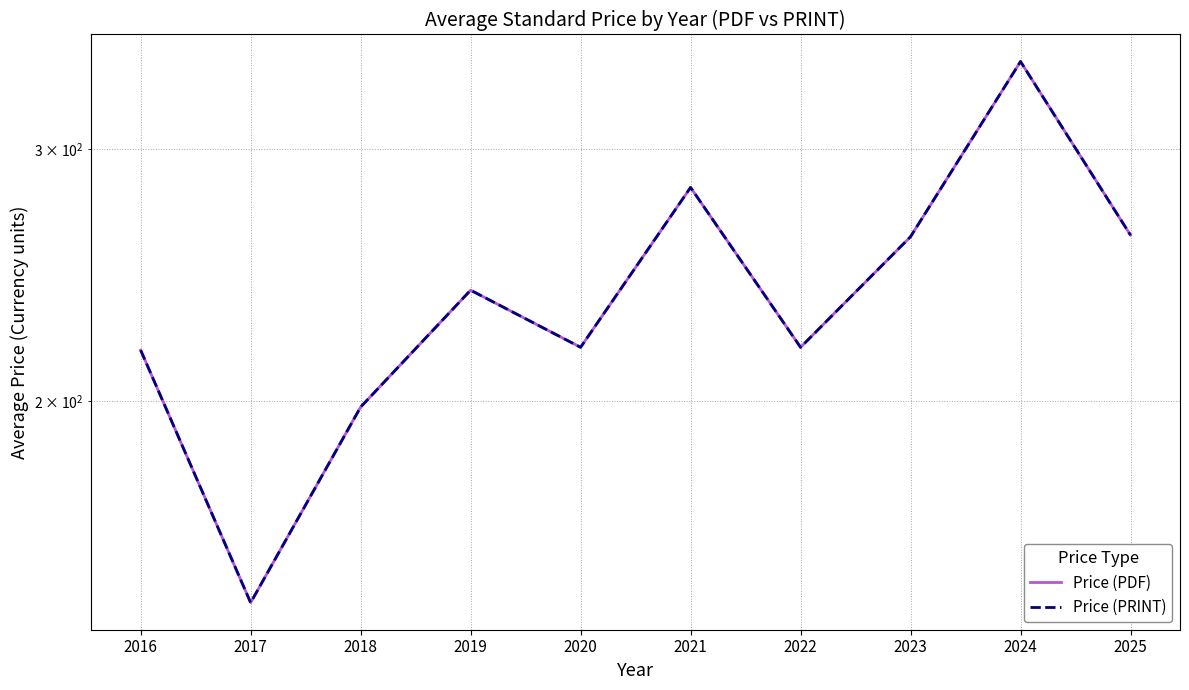

What is the sum of the Price (PRINT) values at 2023 and 2017?

405.0